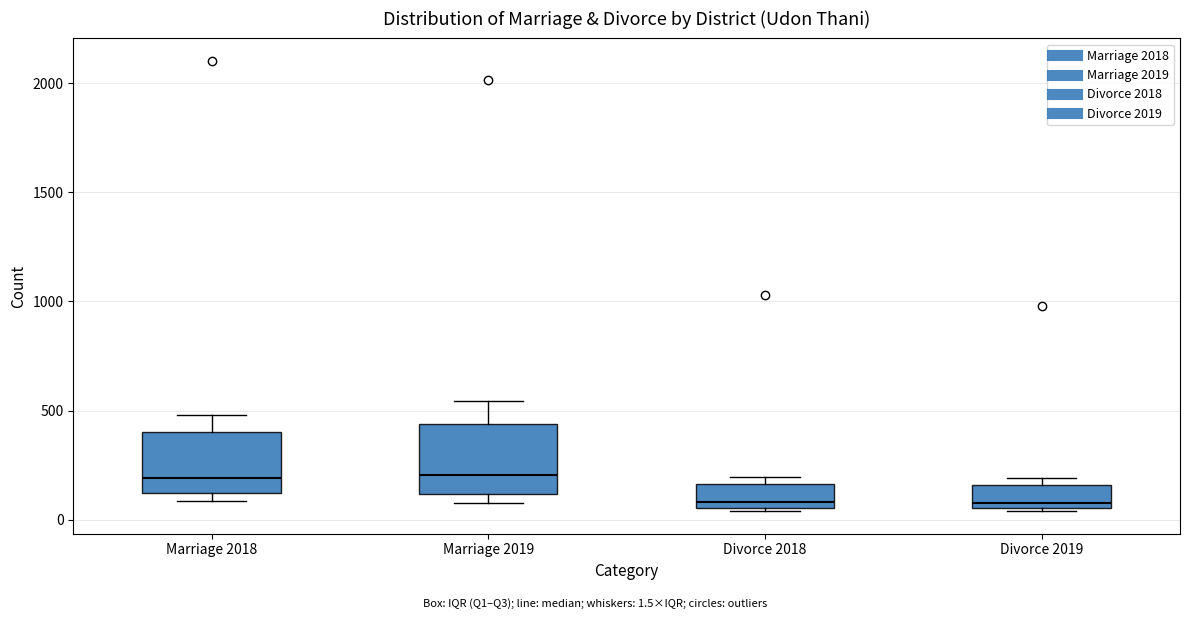

Where is the lower edge of the box for Marriage 2018 on the y-axis? The values are not printed on the chart, so give them approximately, as read against the axis.

100